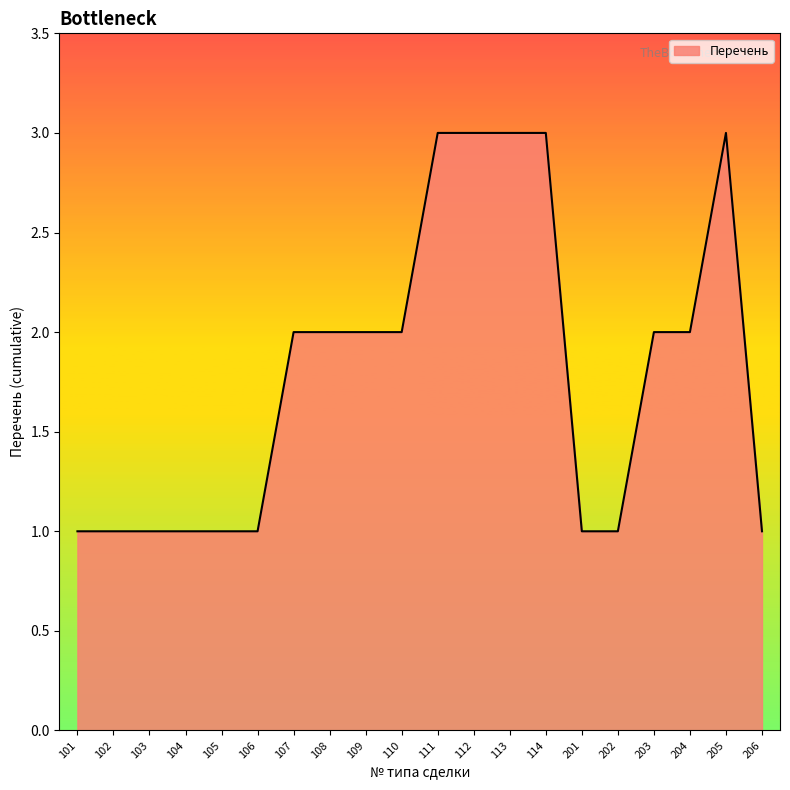

The value at 109 is 1. True or false?

False